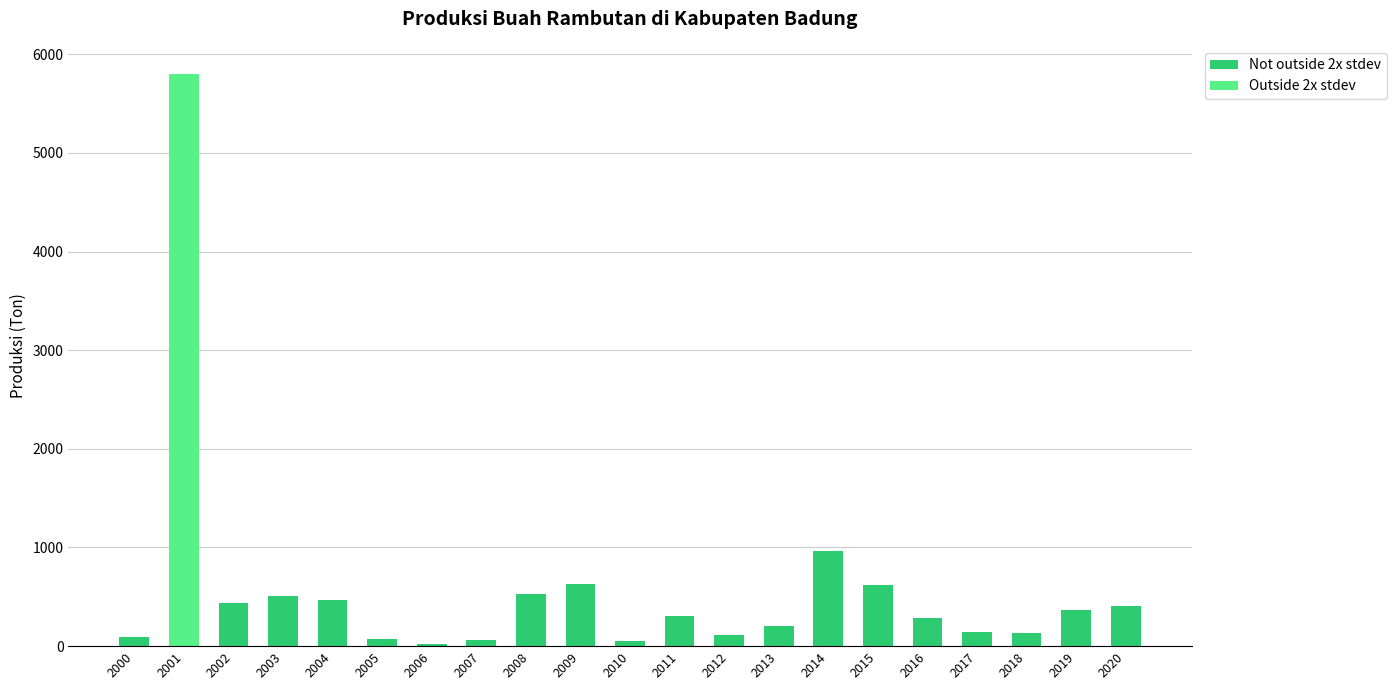

What is the ratio of the value at 2011 to the value at 2012?

2.8